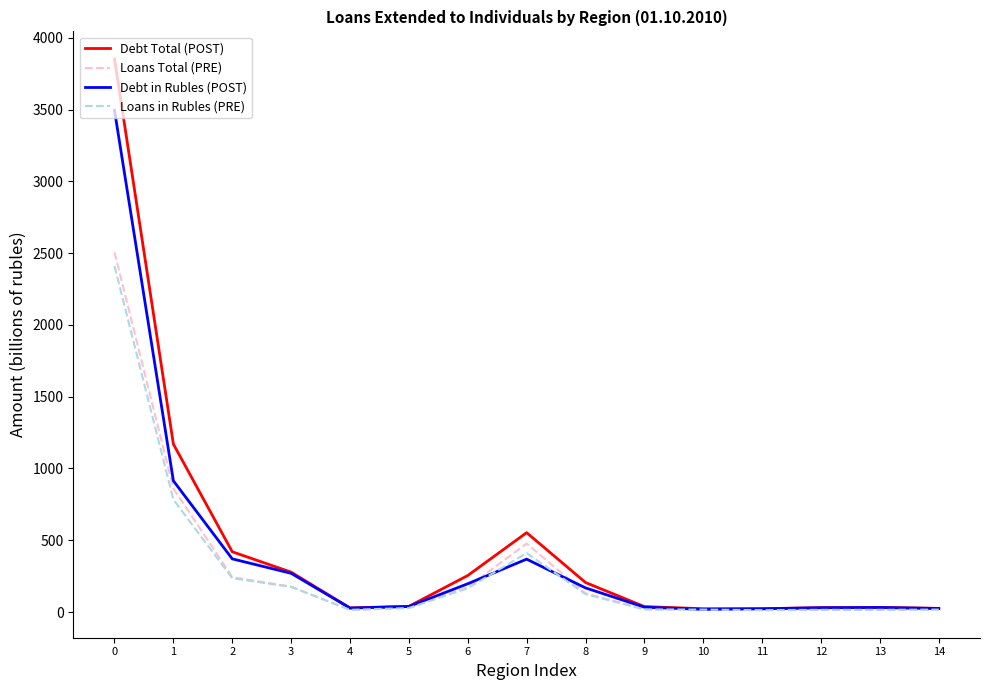

What is the total value across all series at 3?

899.3